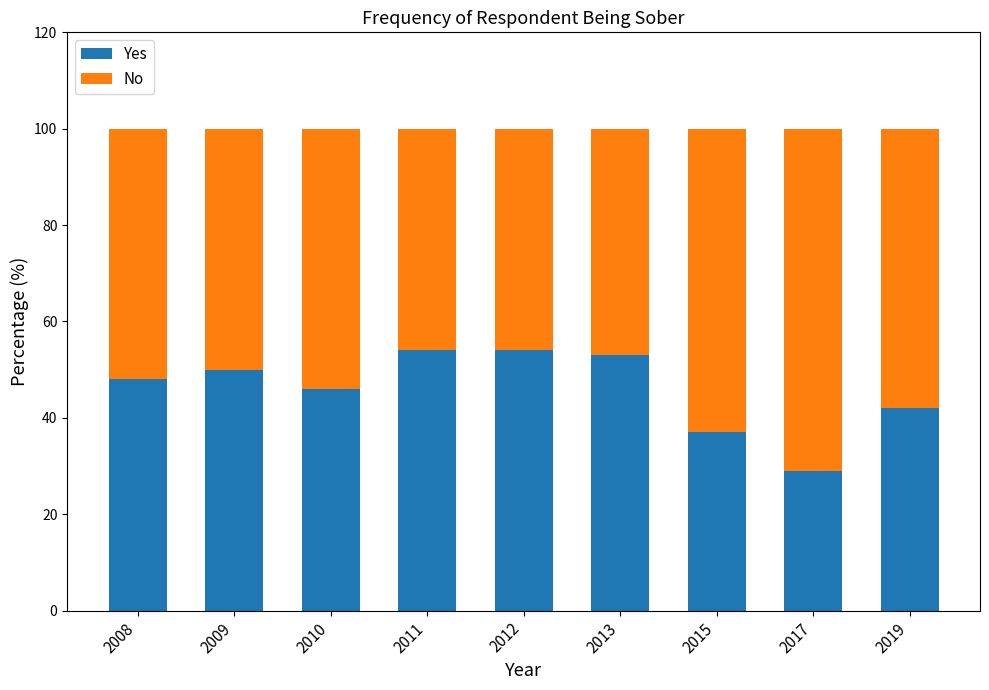

What is the sum of all Yes values?

413